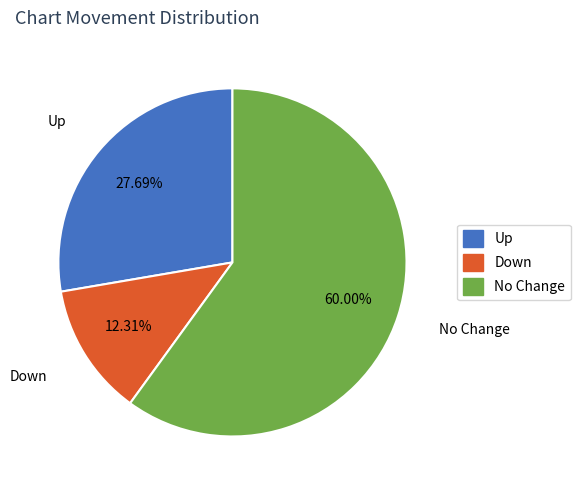

Does any single category account for the majority?

Yes